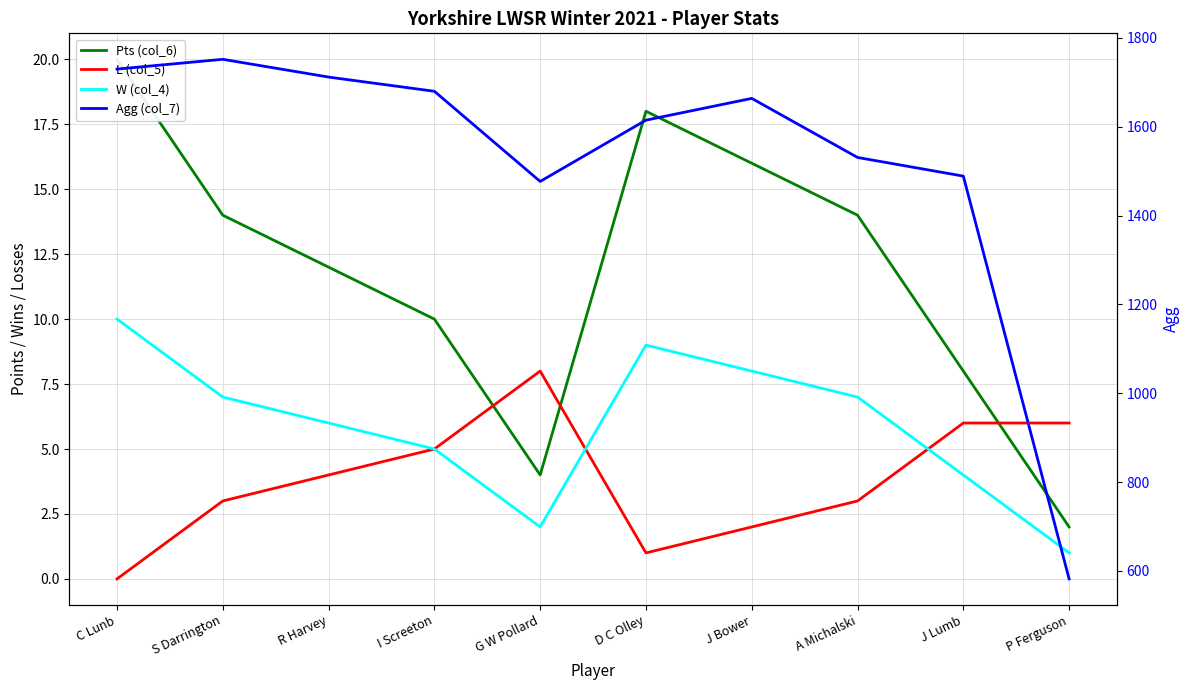

How many series are shown in this chart?

4